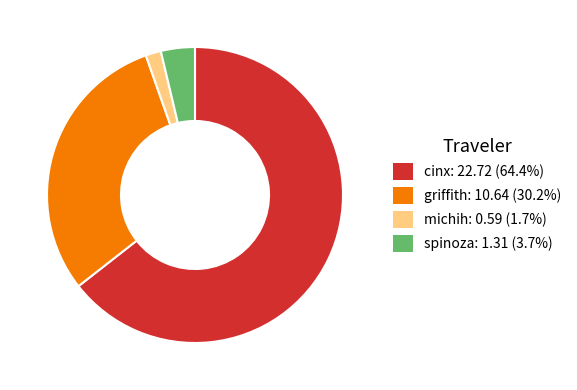

Rank the categories by value from highest to lowest.

cinx, griffith, spinoza, michih